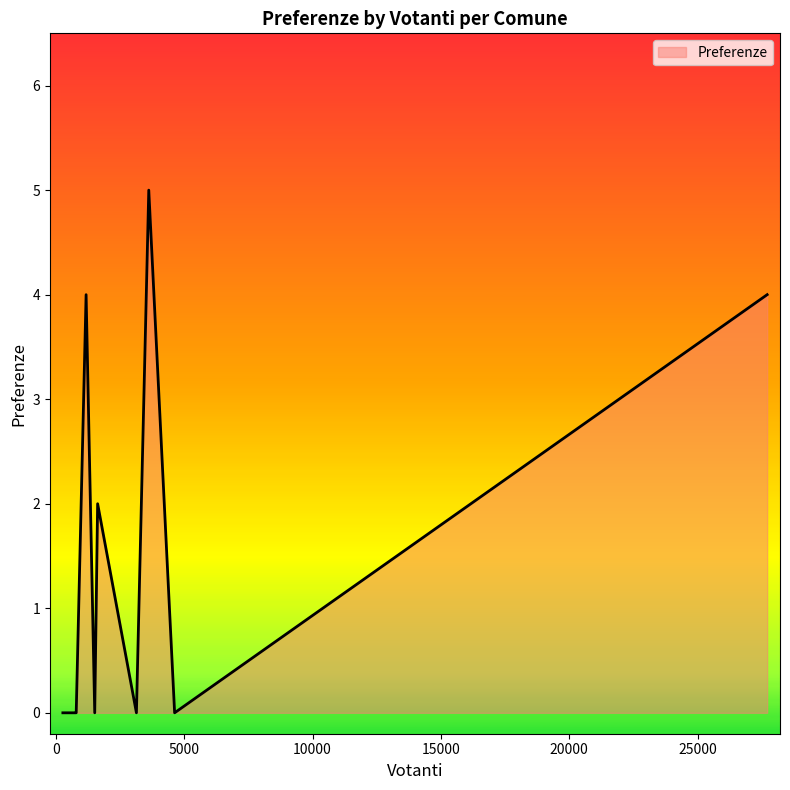

What is the greatest value displayed?

5